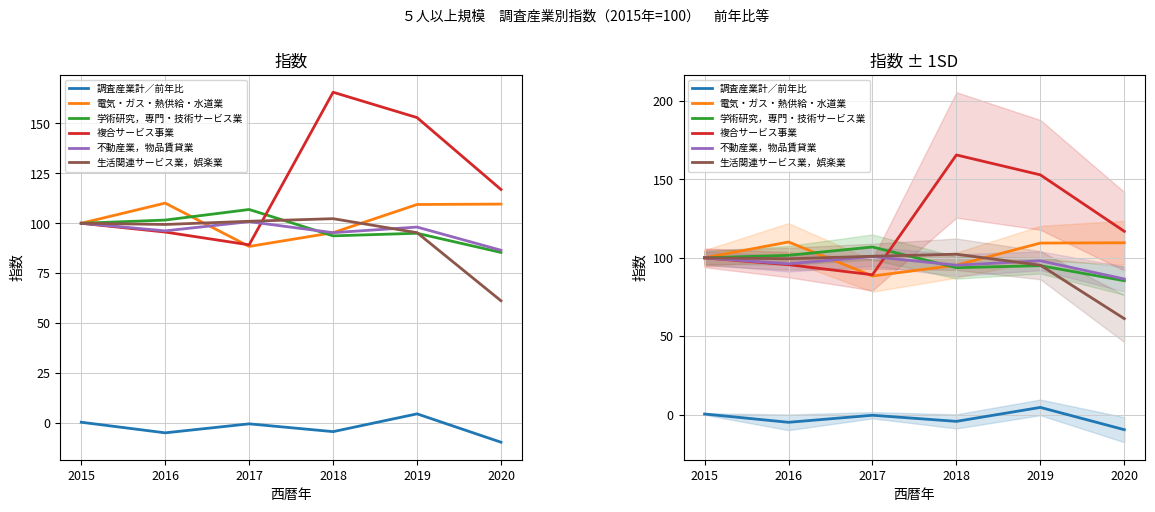

What is the average value of the 電気・ガス・熱供給・水道業 series?

102.1